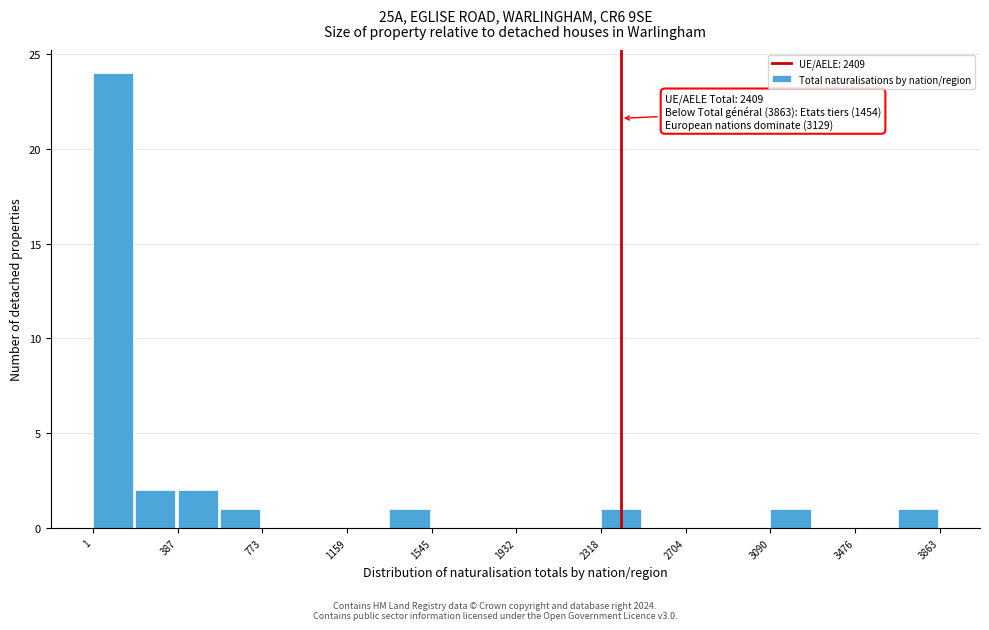

Read against the x-axis, roughly where is the centre of the tallest bar?

100